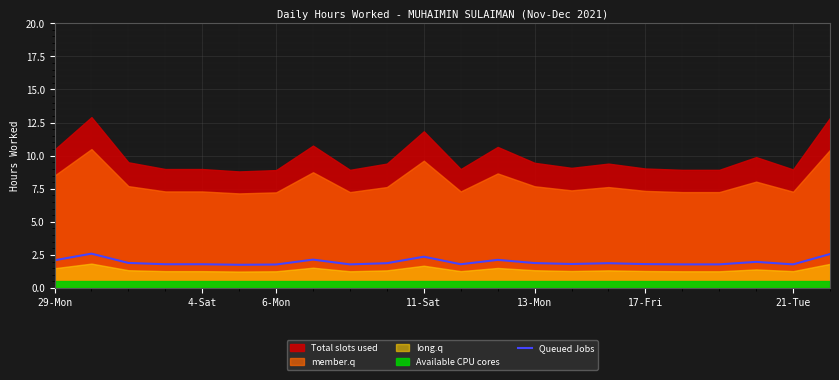

Approximately how many times larger is the value at 17 compared to 12?

0.8